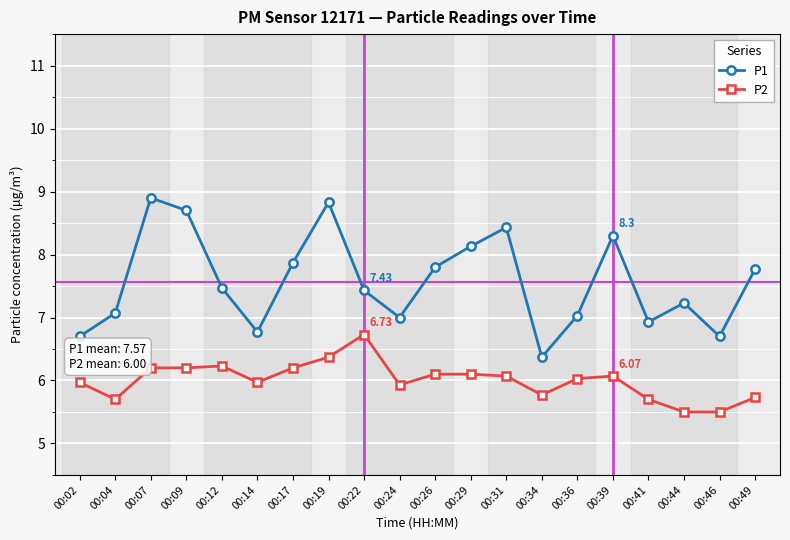

True or false: P1 and P2 cross at least once.

False